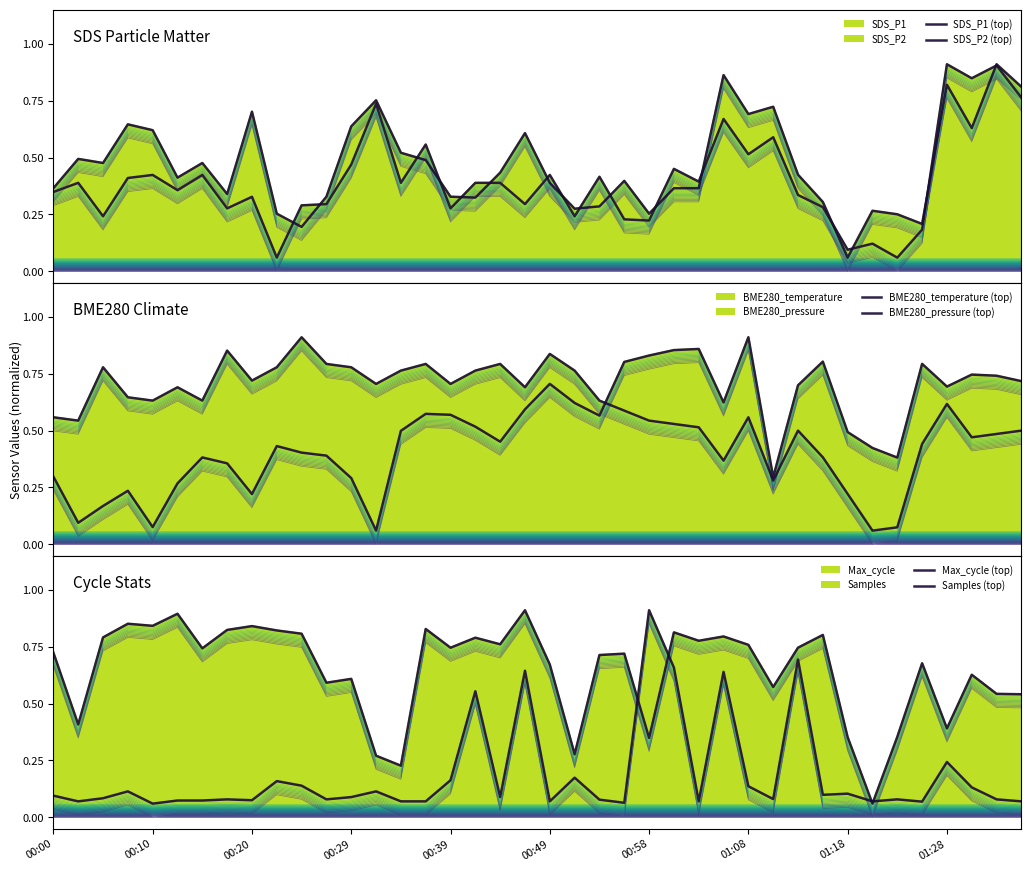

What is the difference between the maximum and minimum values in the Samples (top) series?

0.8